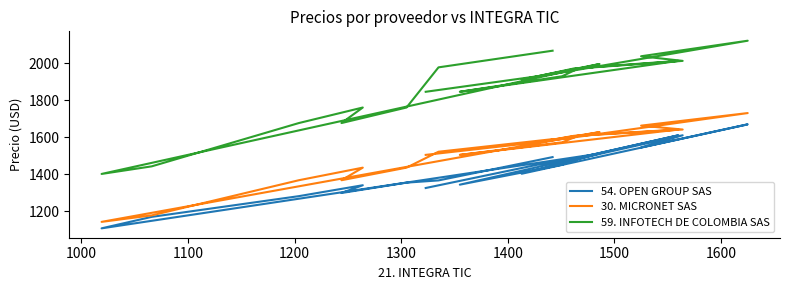

What is the sum of all 54. OPEN GROUP SAS values?

28289